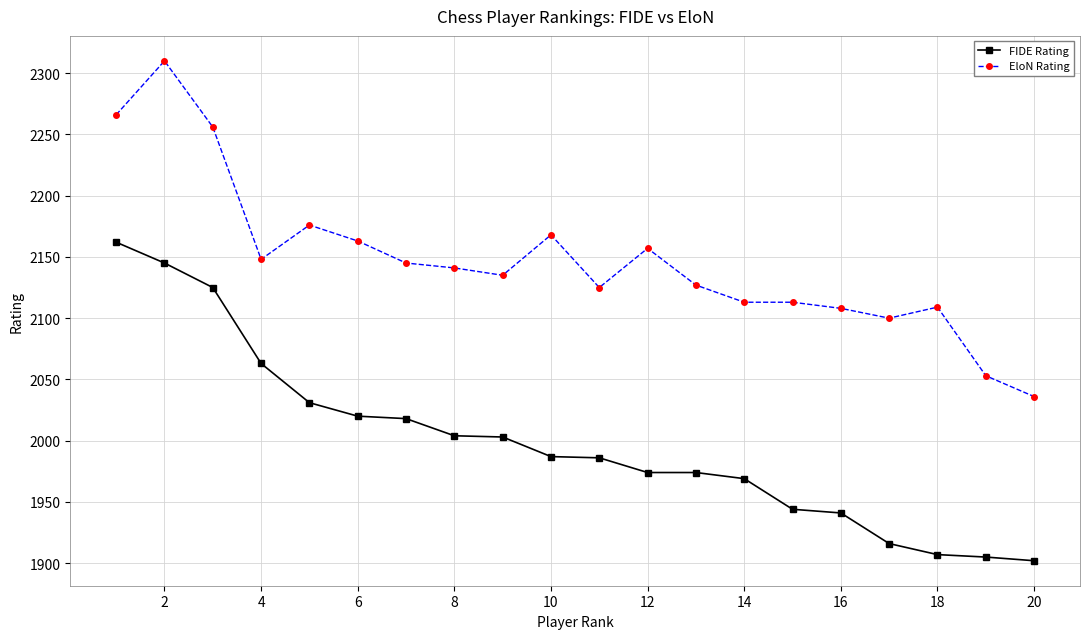

How many lines are shown in the chart?

2